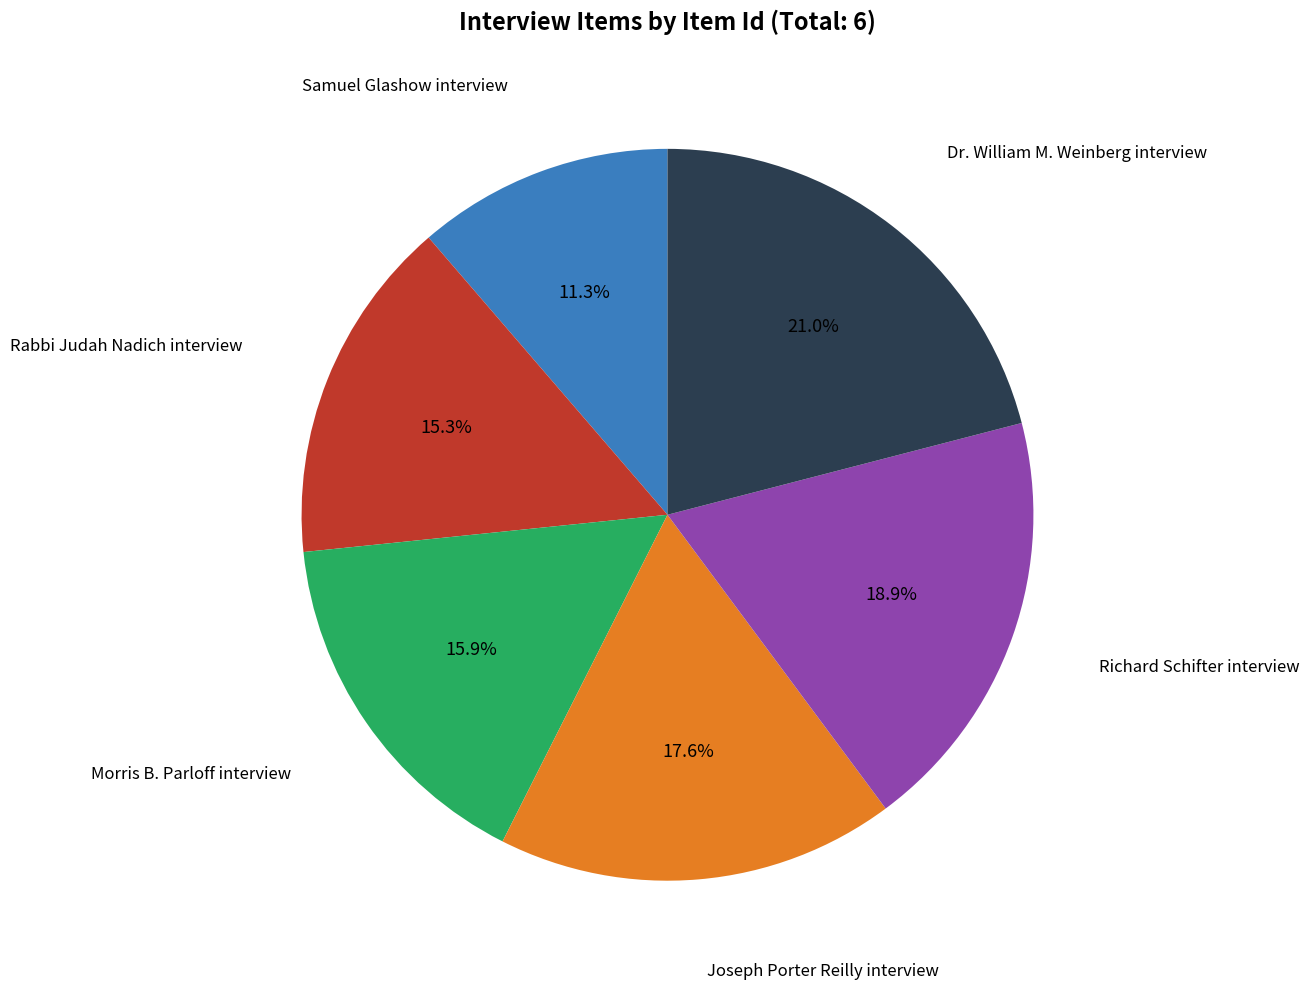

Does any single category account for the majority?

No